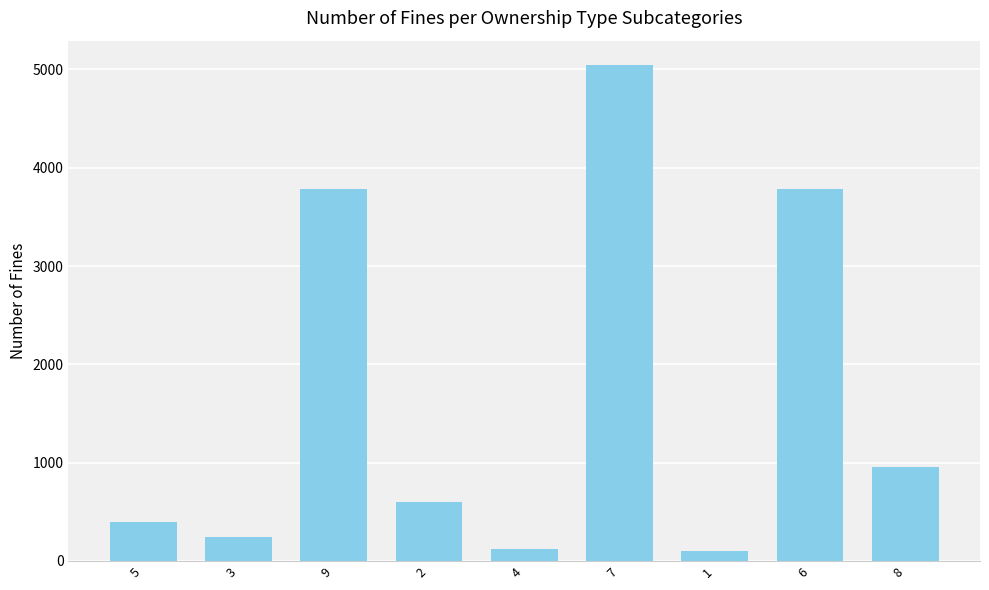

What is the difference between the maximum and minimum values?

4940